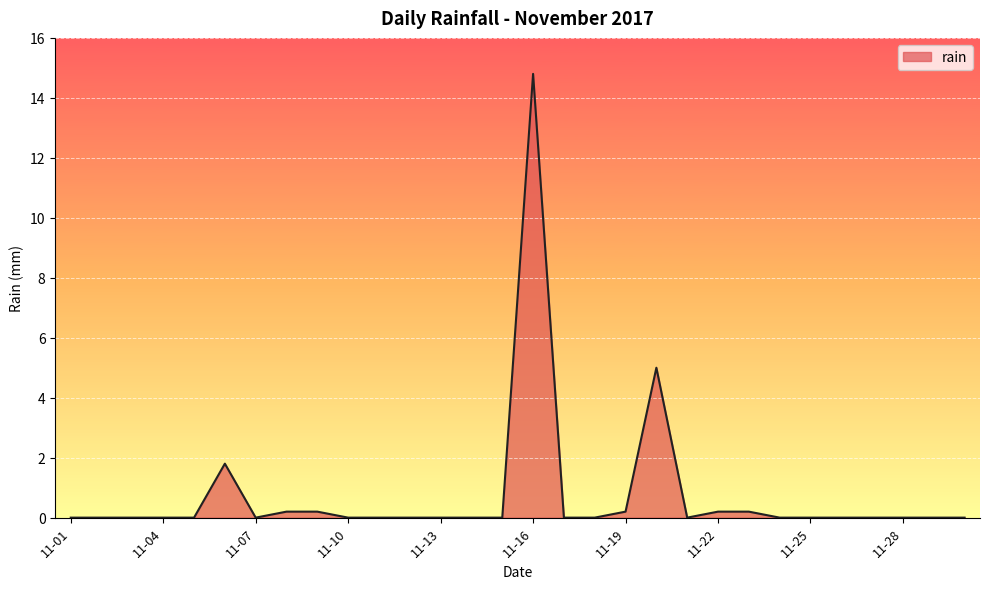

What is the difference between the maximum and minimum values?

14.8